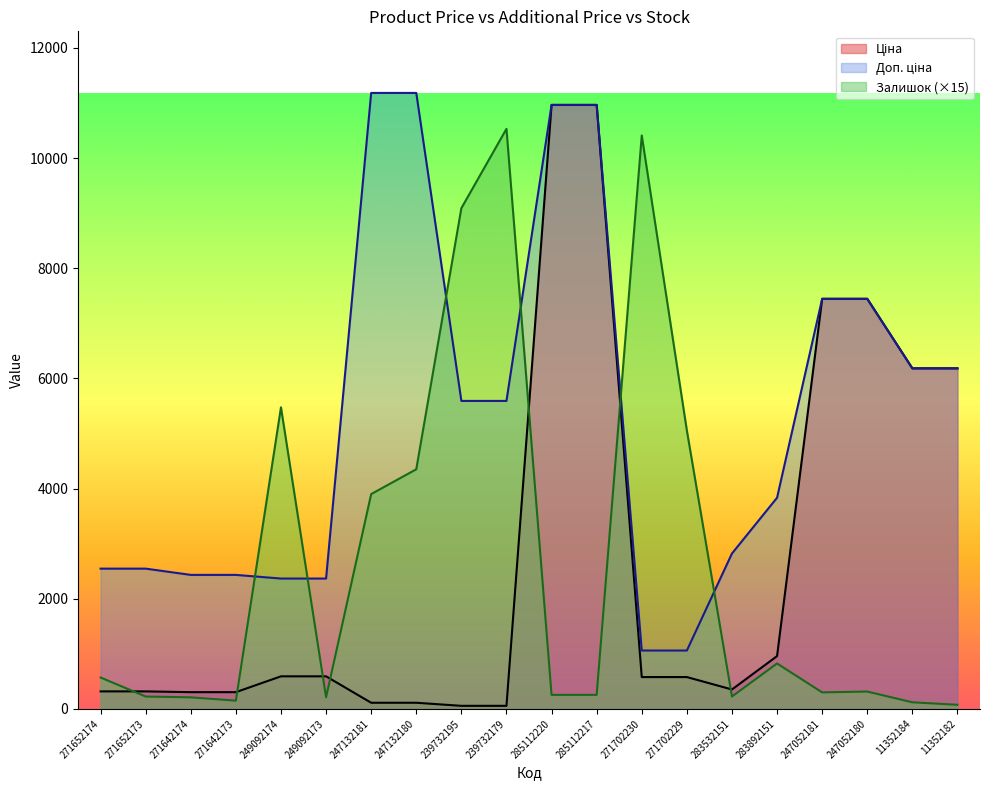

Between which two adjacent categories do Залишок and Доп. ціна first intersect?

271642173 and 249092174